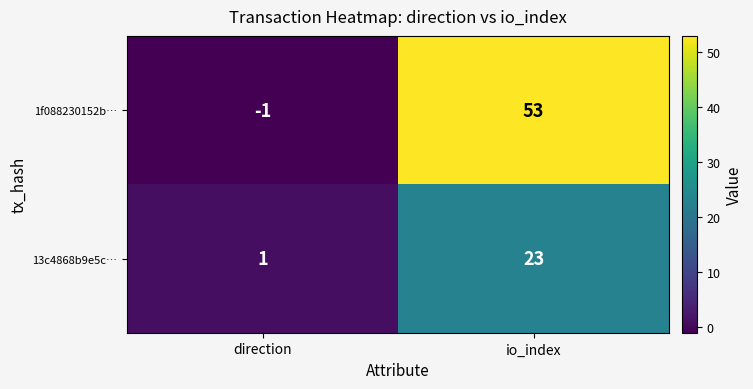

Reading left to right, list all the values displayed in this chart.

1f088230152b…: -1	53
13c4868b9e5c…: 1	23